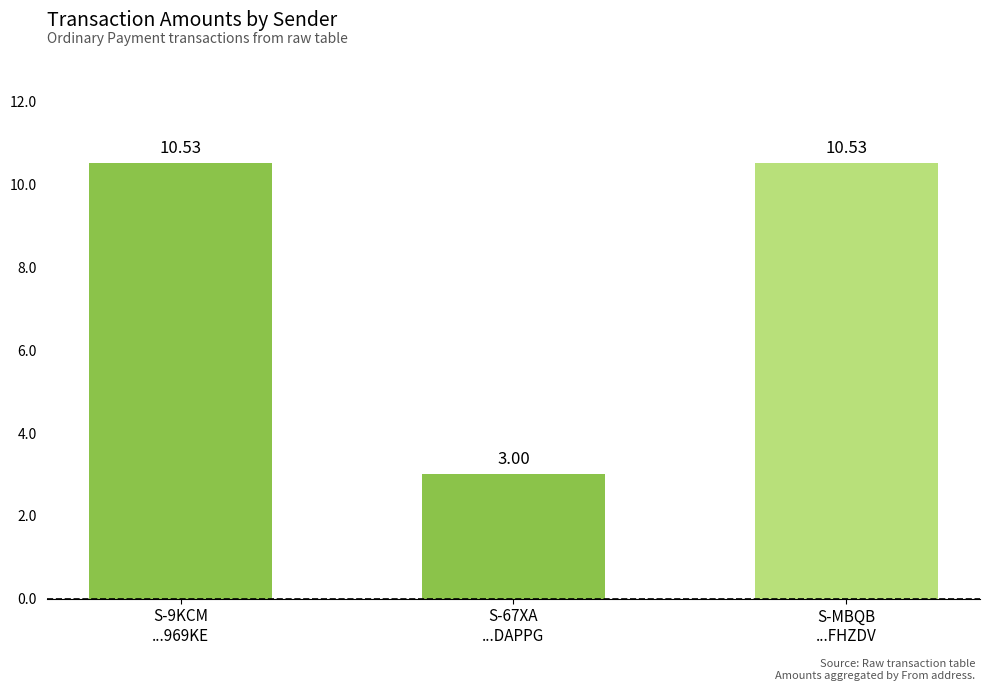

Reading right to left, extract all data points from this chart.

10.5	3.0	10.5